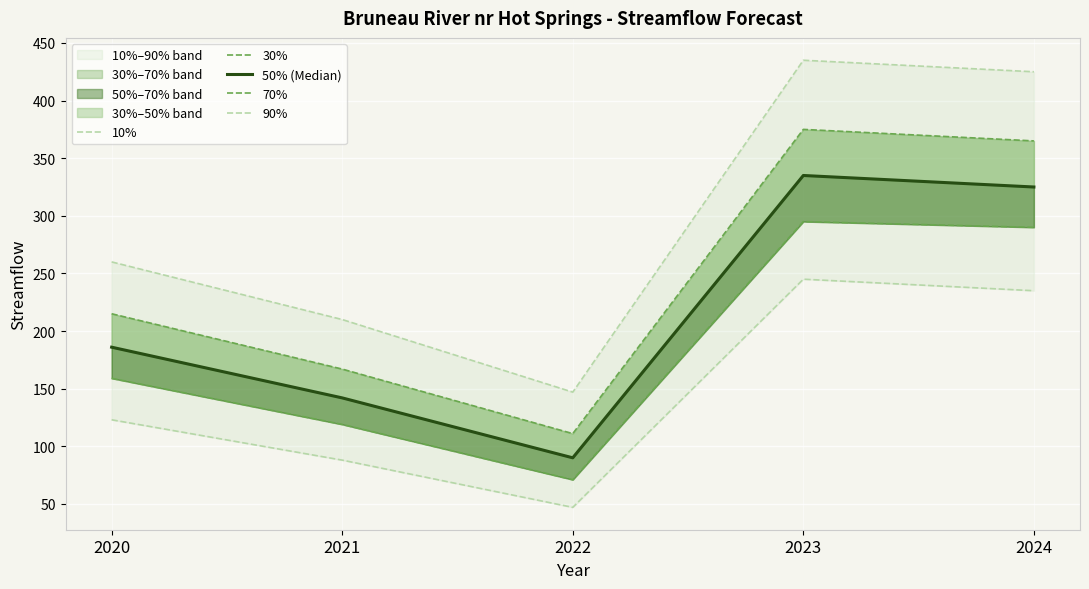

Where does the 30% series first go above 215?

2023